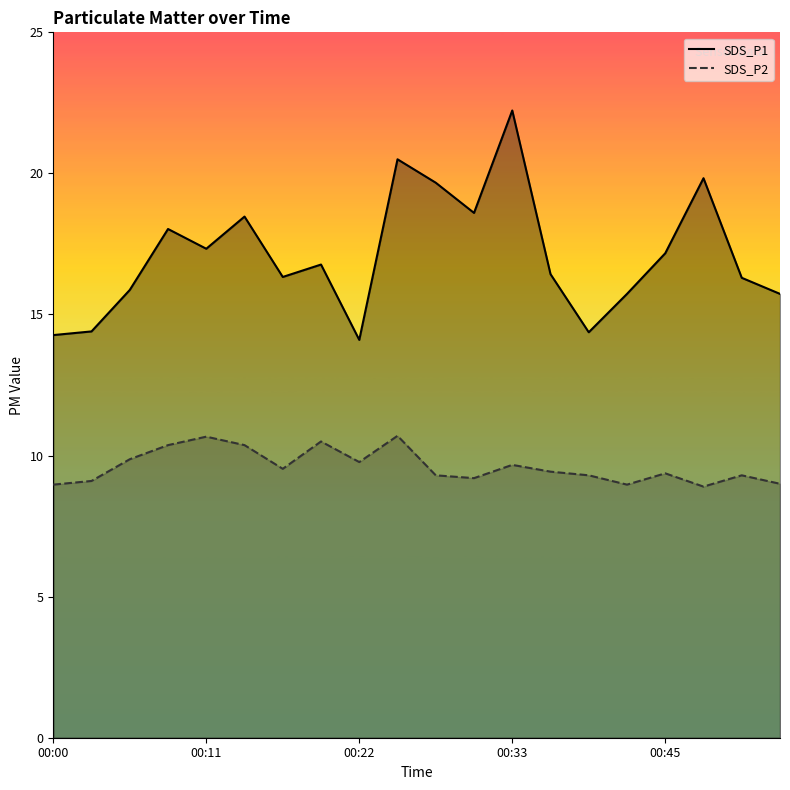

What is the average value of the SDS_P1 series?

17.1